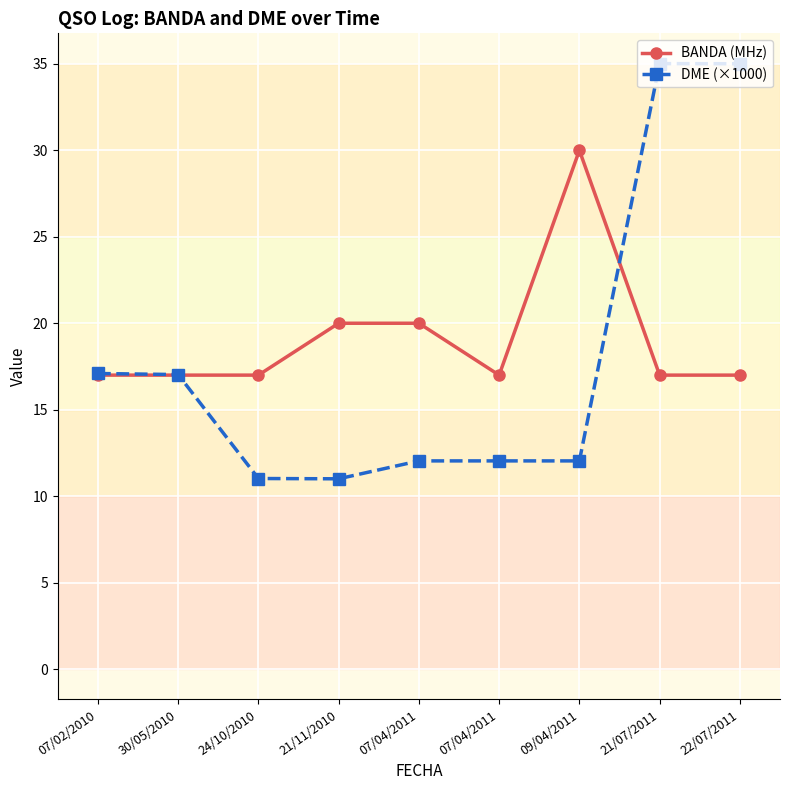

Does the chart have visible grid lines?

Yes